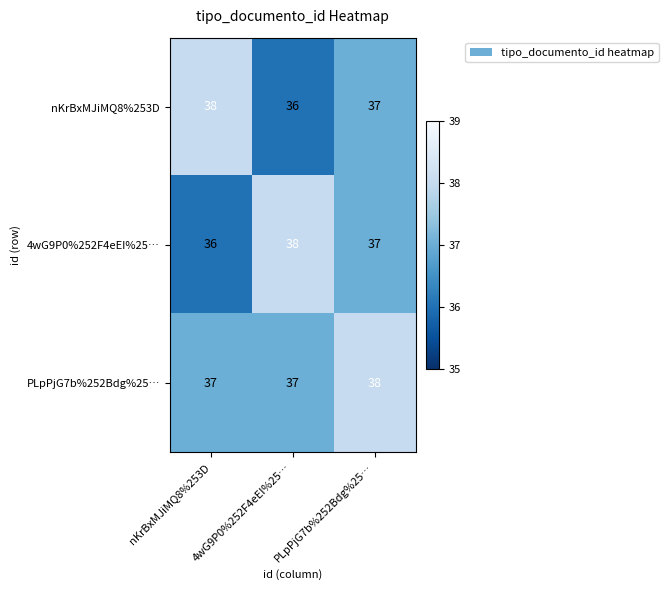

What is the average value of the PLpPjG7b%252Bdg%25… series?

37